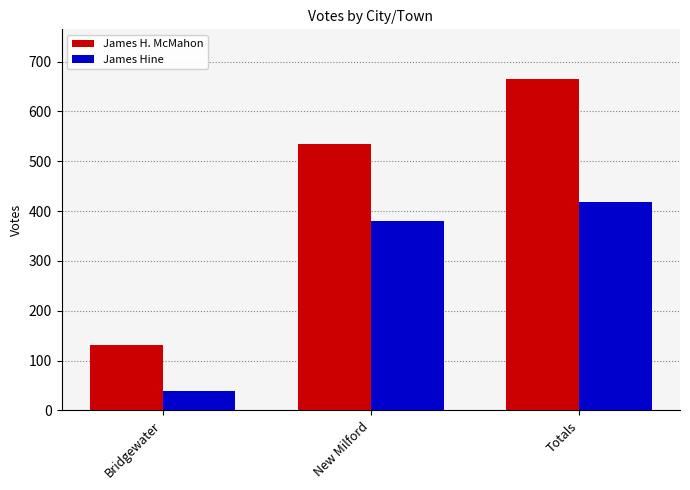

How many bars are there in each group?

2